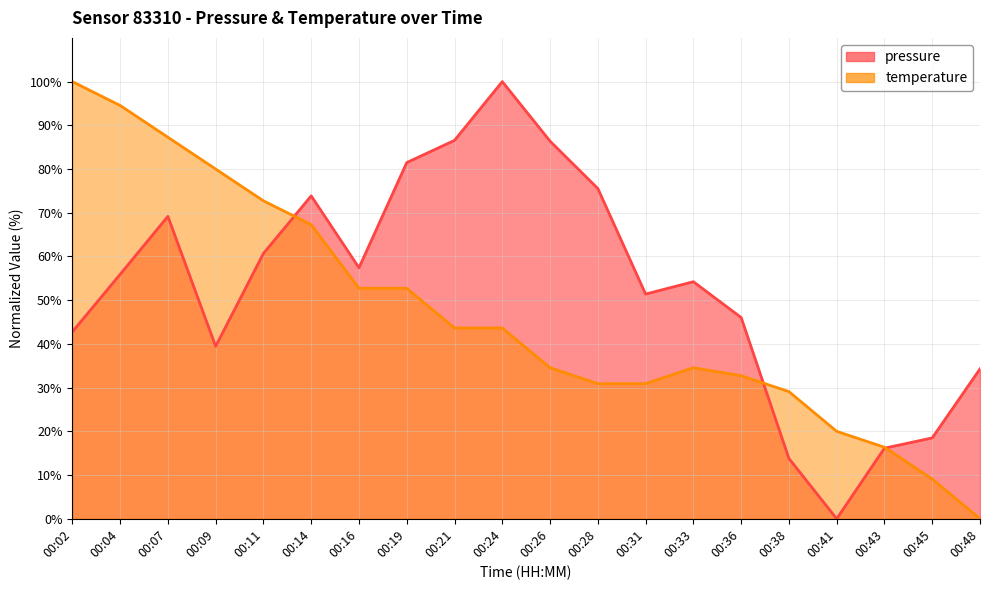

What is the difference between the maximum and second lowest values in the temperature series?

90.9